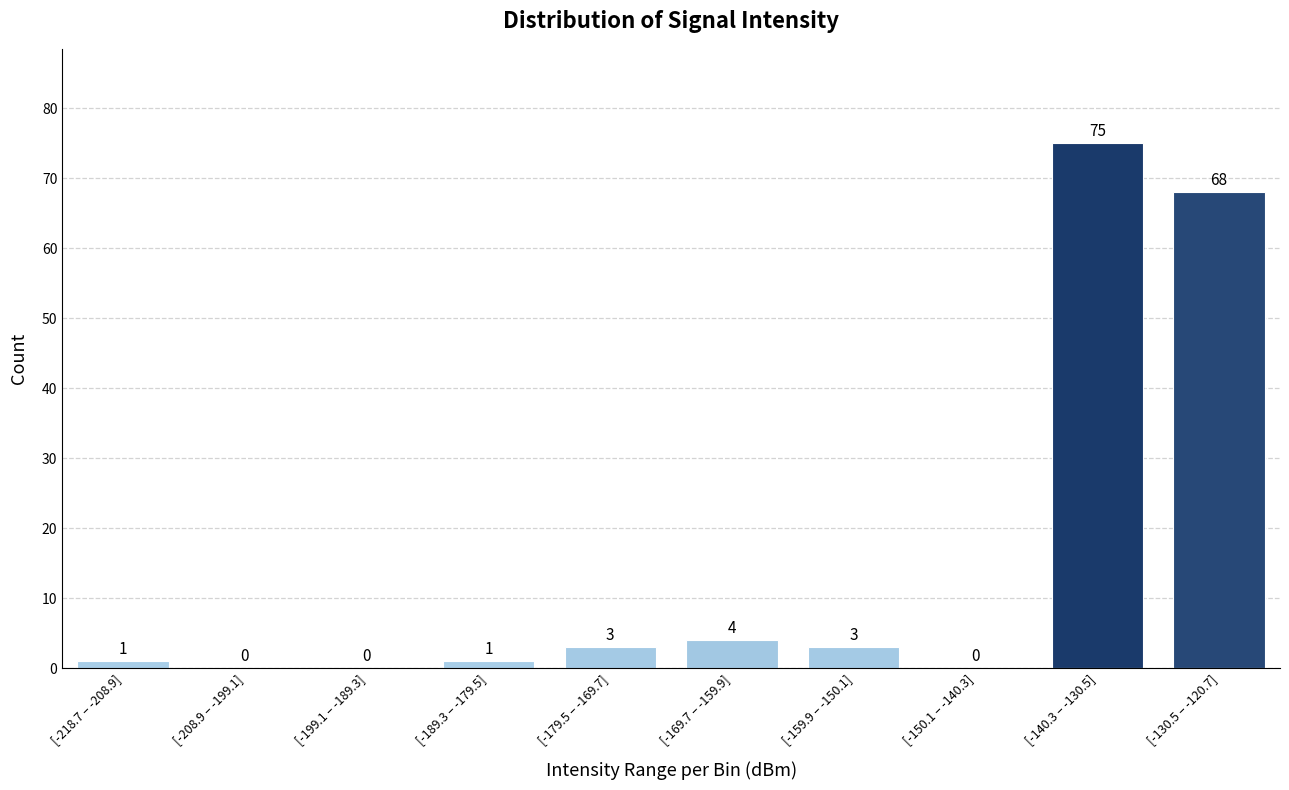

Reading left to right, what are all the values shown in this chart?

[-218.7 – -208.9]=1	[-208.9 – -199.1]=0	[-199.1 – -189.3]=0	[-189.3 – -179.5]=1	[-179.5 – -169.7]=3	[-169.7 – -159.9]=4	[-159.9 – -150.1]=3	[-150.1 – -140.3]=0	[-140.3 – -130.5]=75	[-130.5 – -120.7]=68